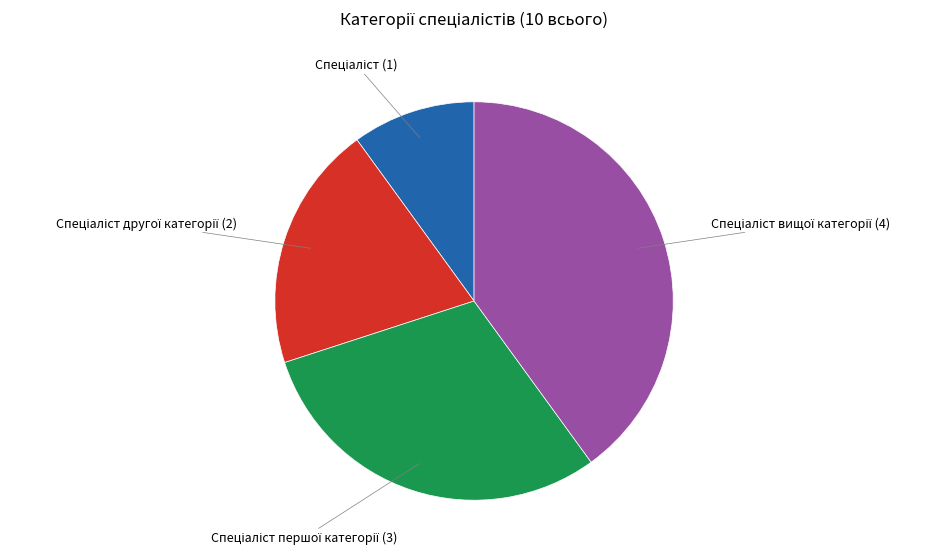

Is there any slice that represents more than half of the pie?

No